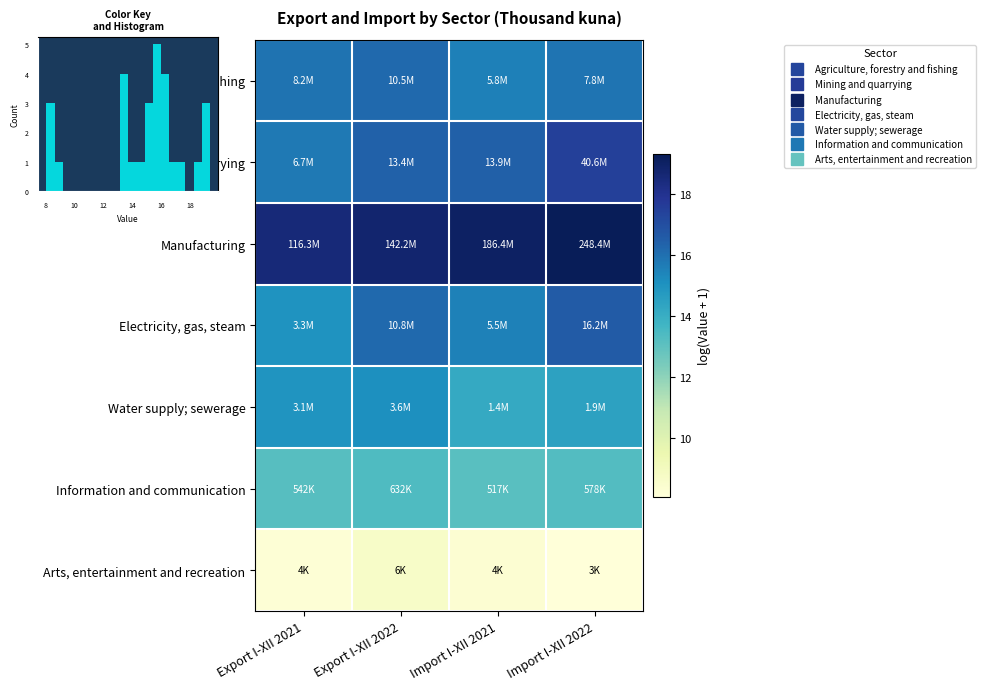

At how many categories does at least one series exceed 14?

4